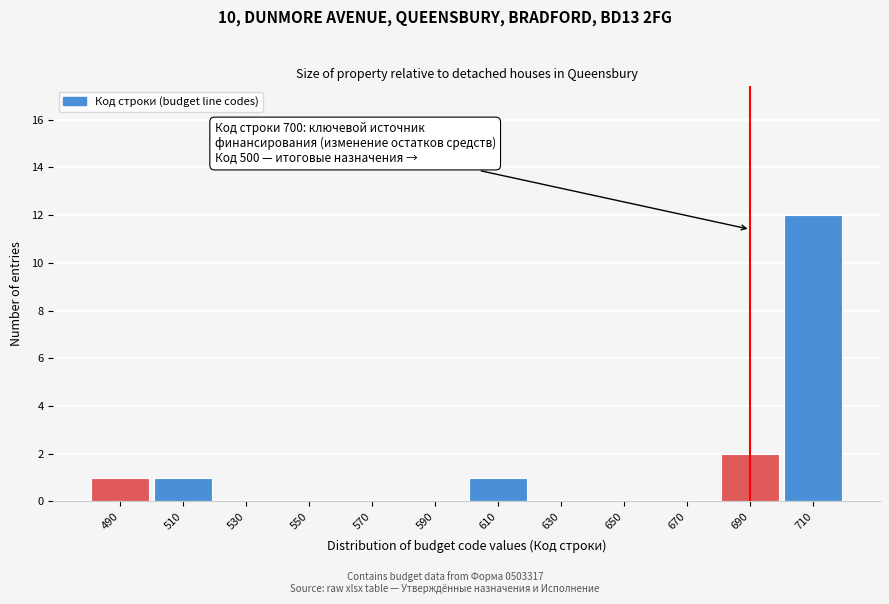

Reading right to left, list all the values displayed in this chart.

710=12	690=2	670=0	650=0	630=0	610=1	590=0	570=0	550=0	530=0	510=1	490=1